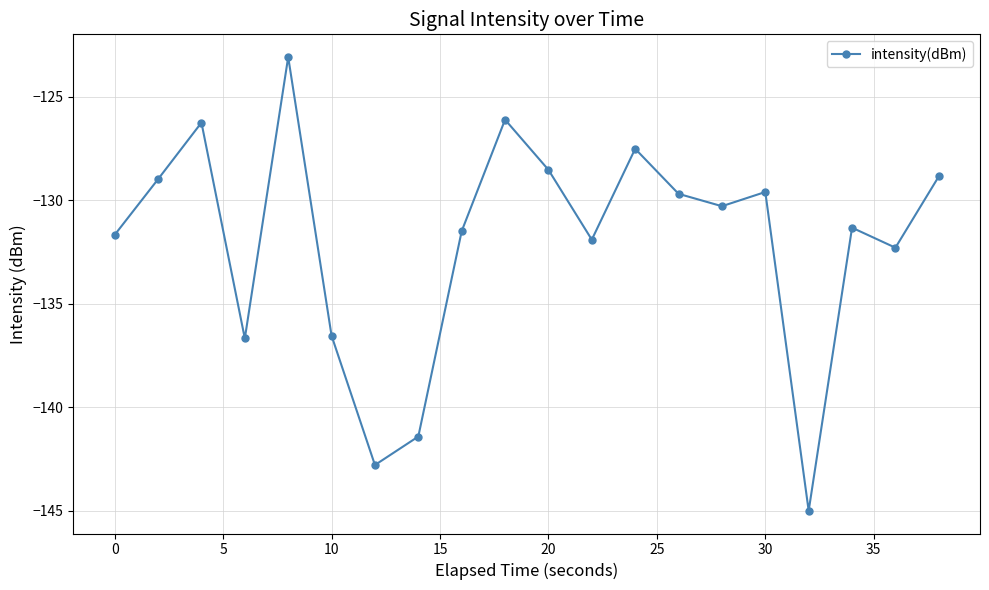

What is the value of the 3rd point from the left?

-126.2